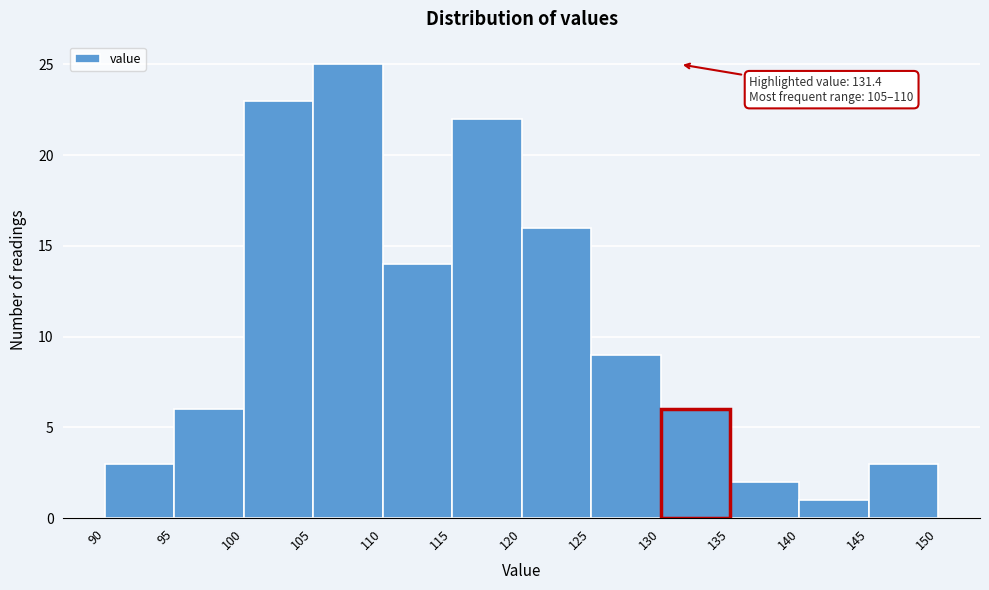

Which range on the x-axis has the tallest bar?

105 to 110